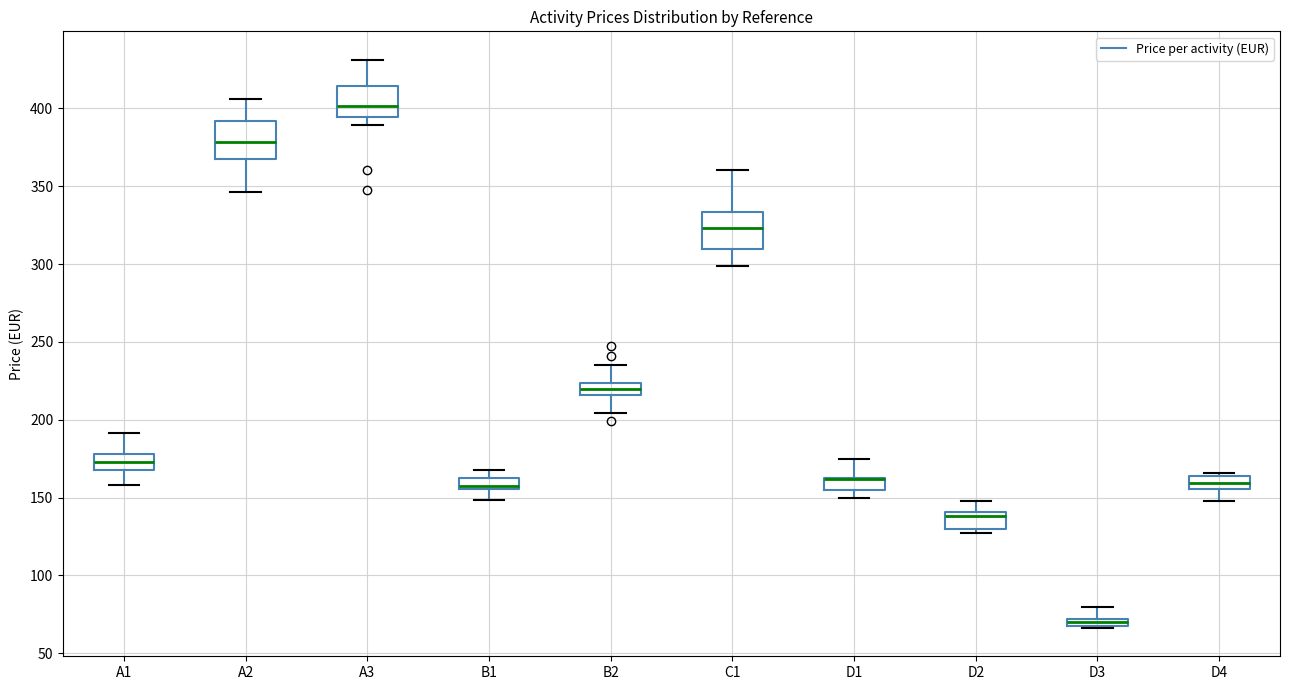

Where does the lower whisker of the box for B2 end on the y-axis? The values are not printed on the chart, so give them approximately, as read against the axis.

205